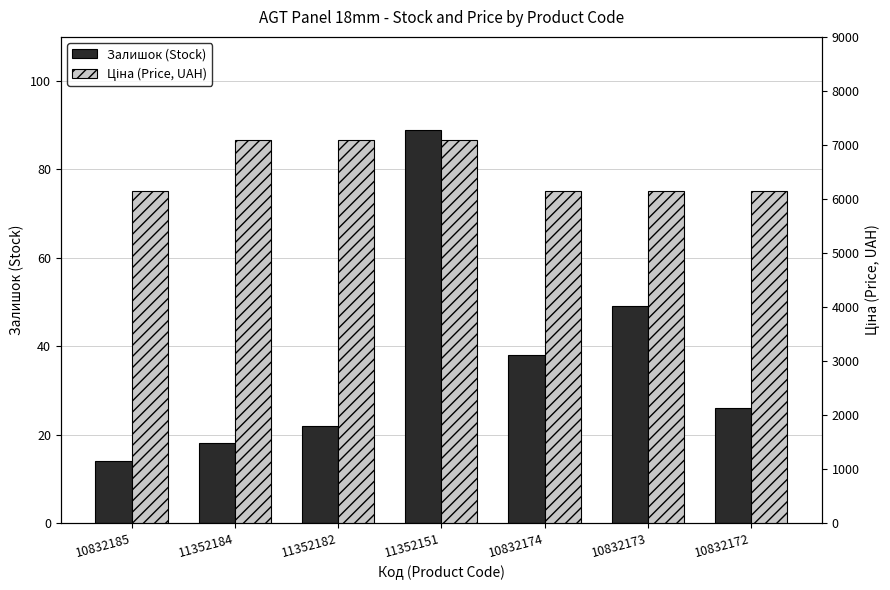

How many values in the Залишок (Stock) series exceed 26?

3